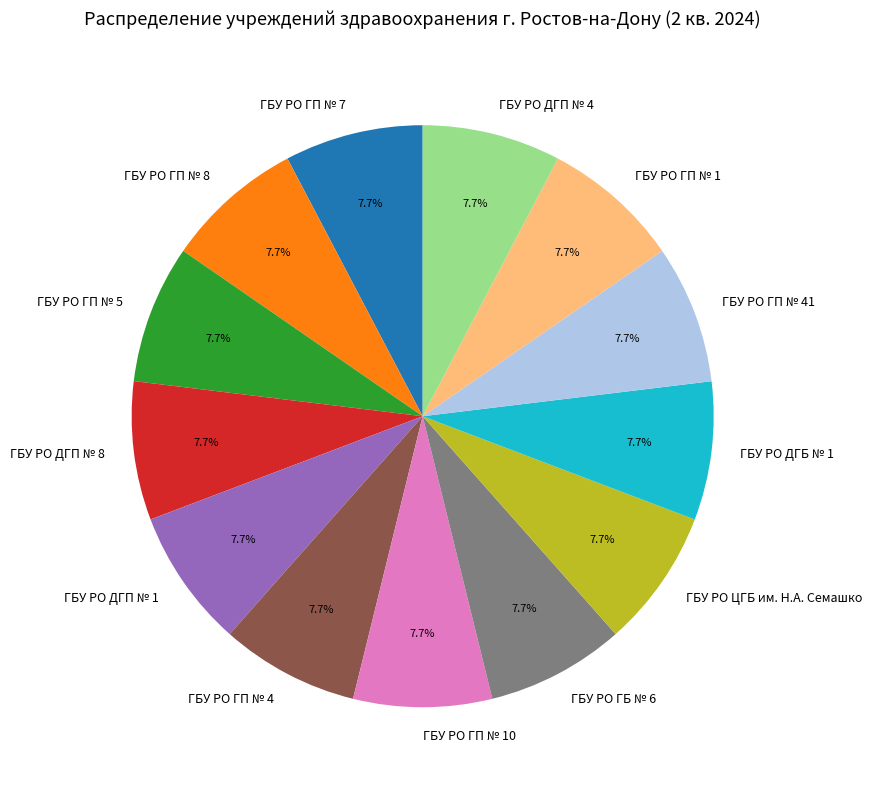

Is there any slice that represents more than half of the pie?

No